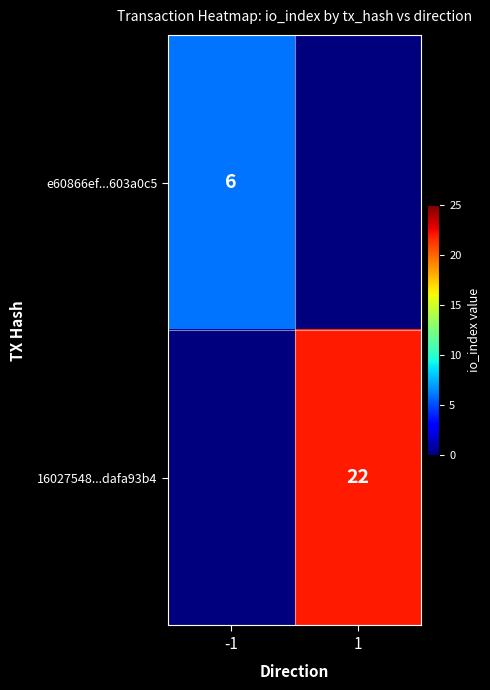

Count the number of categories in the chart.

2